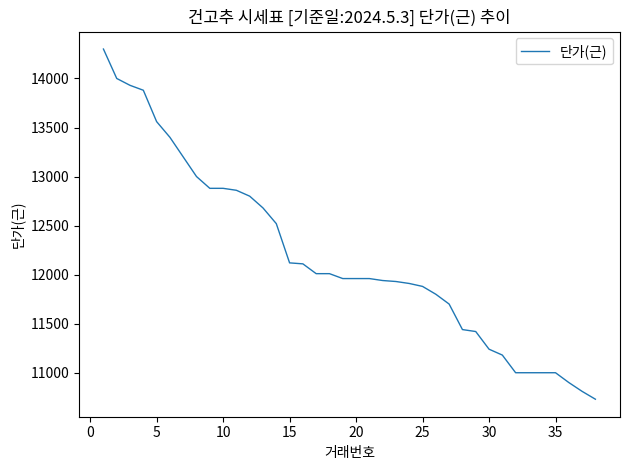

What is the greatest value displayed?

14300